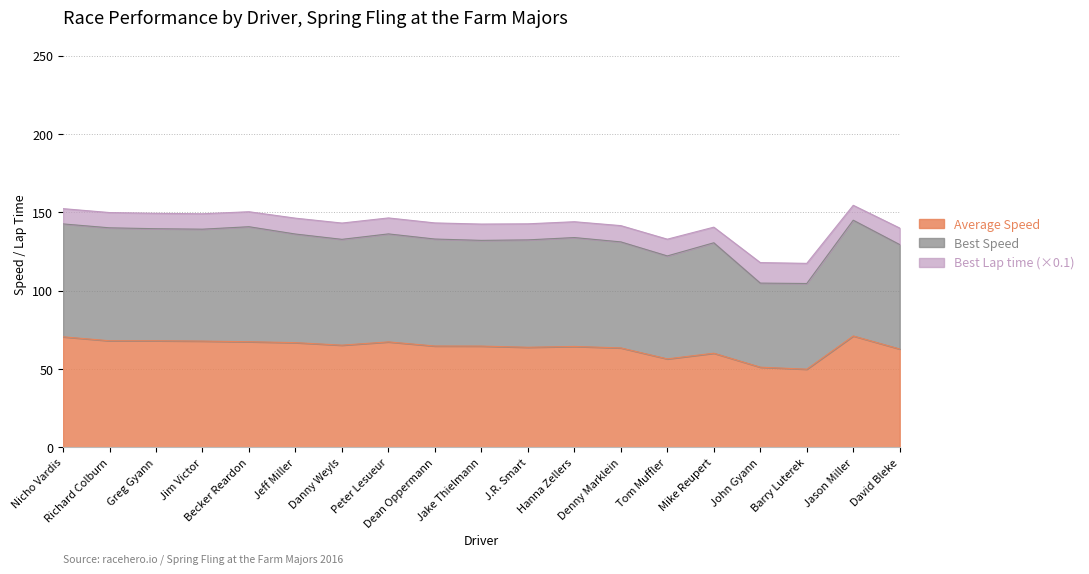

Reading right to left, transcribe all the data shown in this chart.

Best Lap time: 105.4	95.0	128.4	130.9	99.6	106.9	103.8	101.0	102.5	104.1	102.8	101.9	104.0	101.3	95.7	98.3	98.2	97.4	97.5
Best Speed: 66.6	73.9	54.7	53.6	70.5	65.7	67.7	69.5	68.5	67.5	68.3	68.9	67.5	69.3	73.4	71.4	71.5	72.1	72.0
Average Speed: 62.8	71.1	49.9	51.2	60.1	56.5	63.5	64.4	63.9	64.6	64.7	67.3	65.2	66.8	67.4	67.8	68.0	68.0	70.6